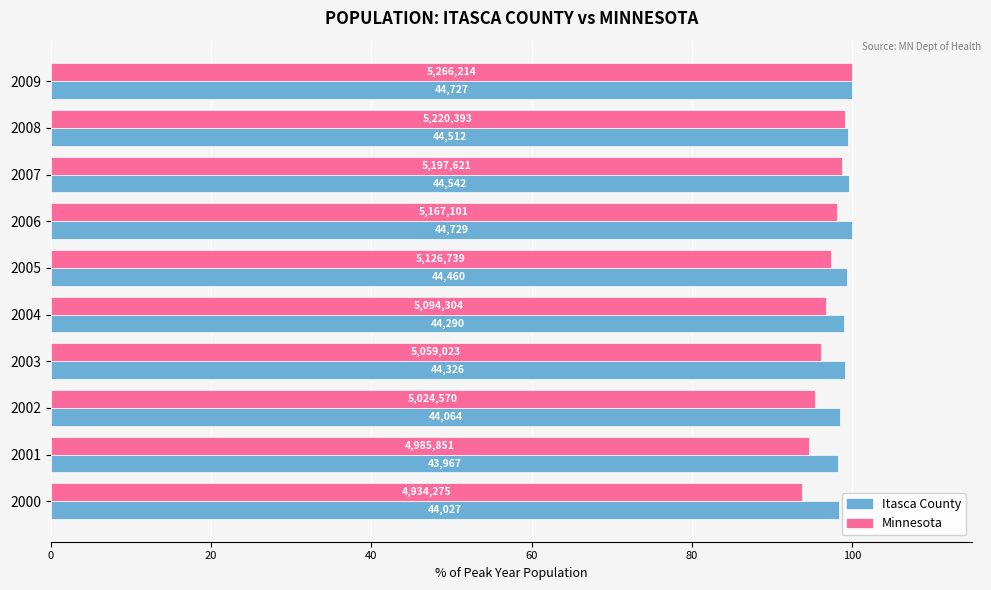

What are all the series names shown in the legend?

Itasca County, Minnesota